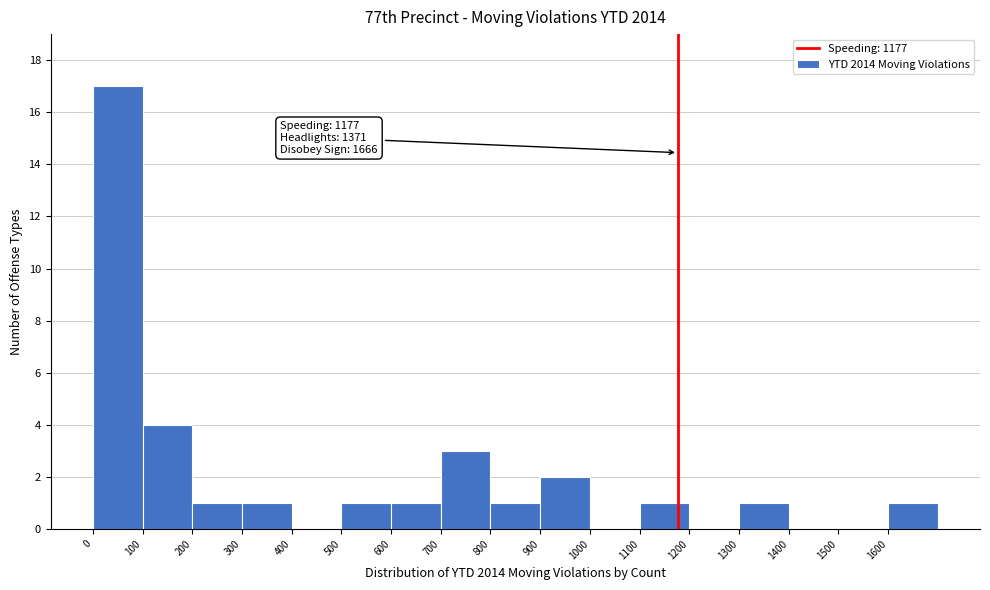

Over which range of the x-axis is the bar tallest?

0 to 100